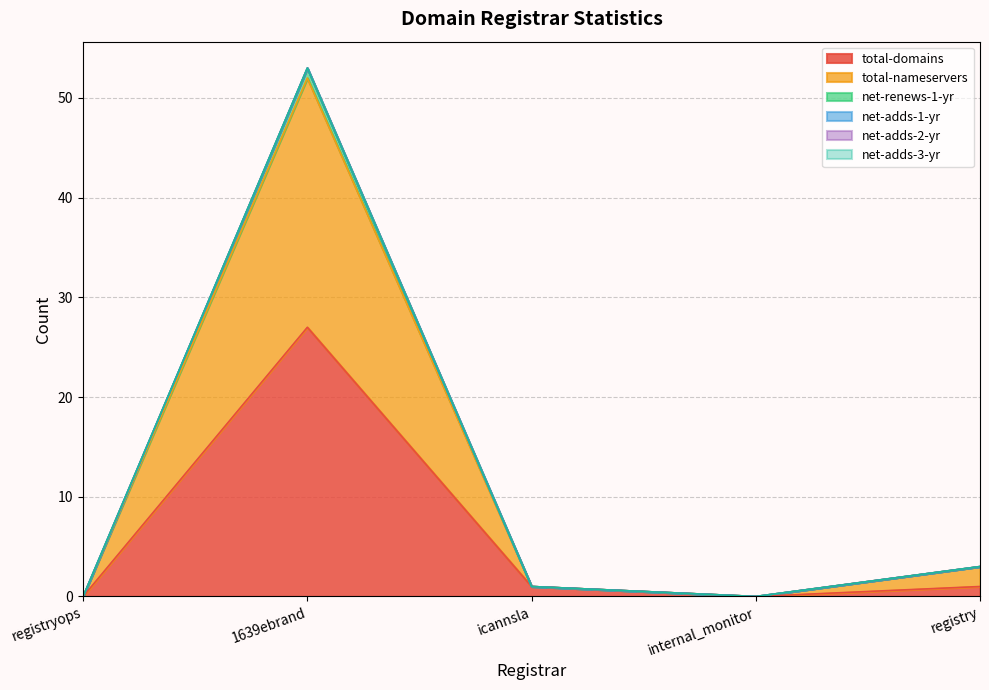

True or false: net-renews-1-yr and total-domains intersect in this chart.

False